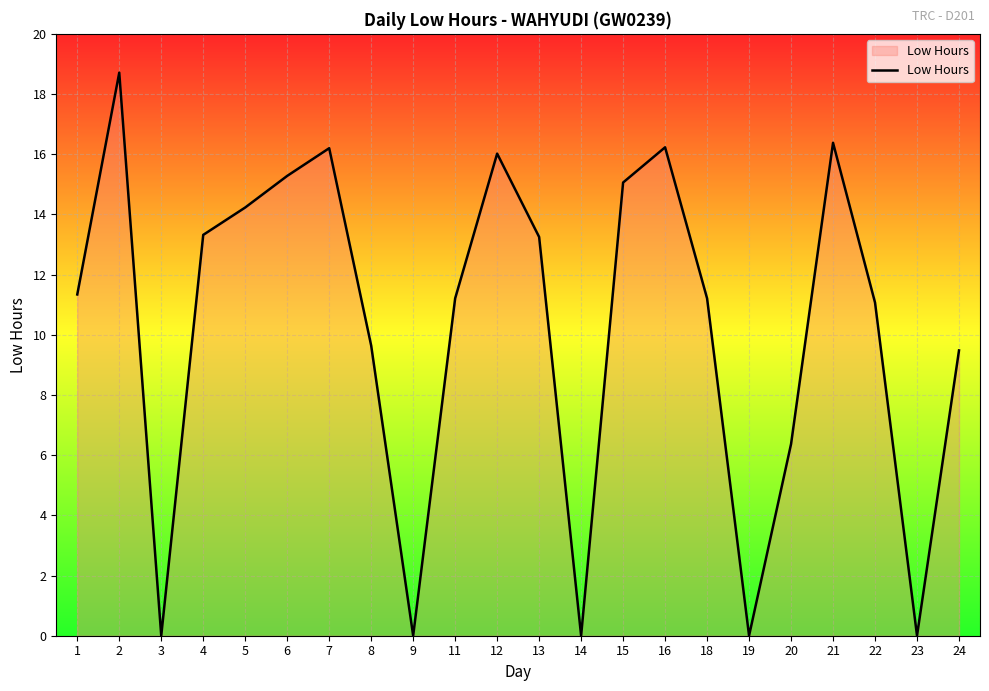

What value does the data have at 4?

13.3